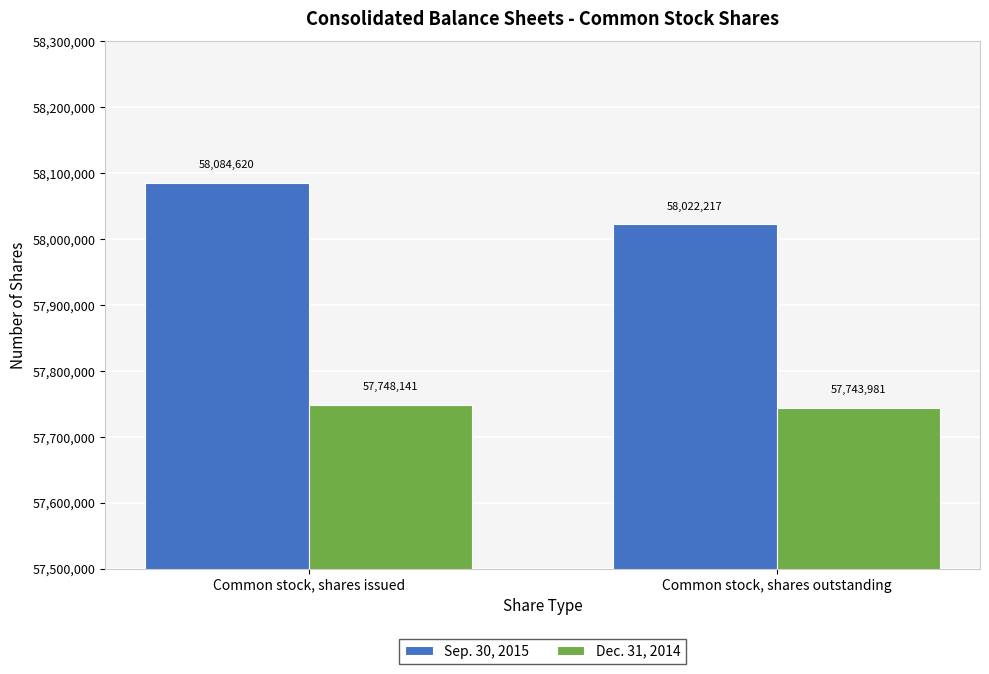

Rank the categories by Sep. 30, 2015 value from highest to lowest.

Common stock, shares issued, Common stock, shares outstanding